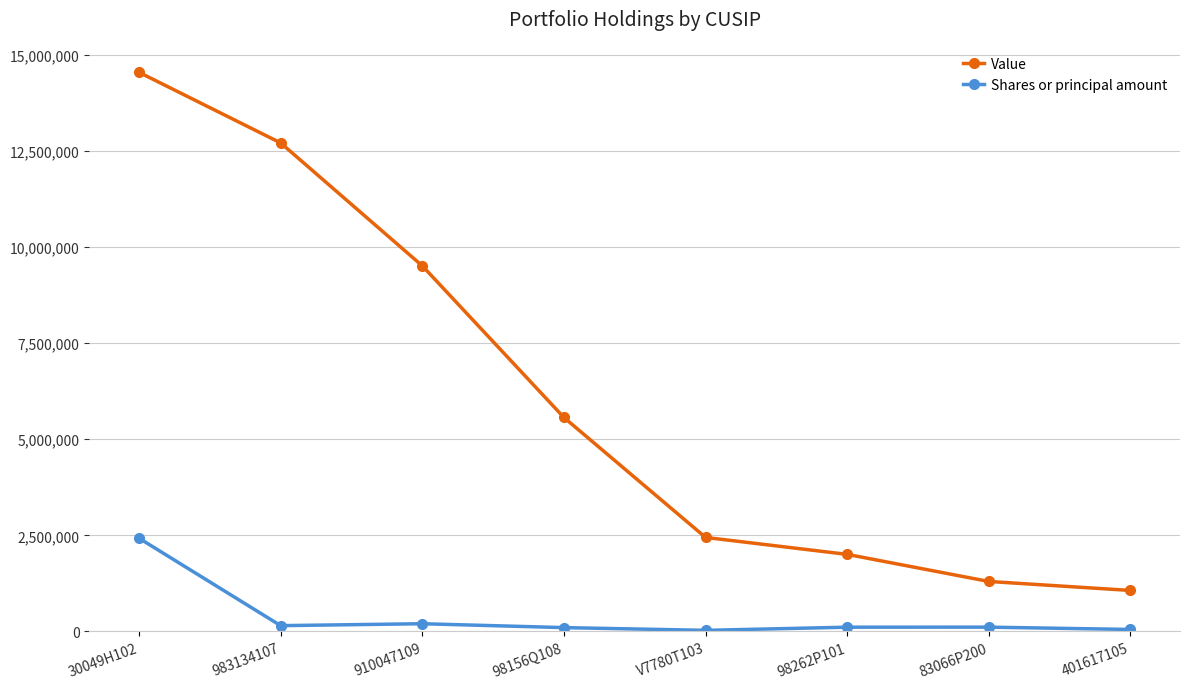

How many lines are shown in the chart?

2